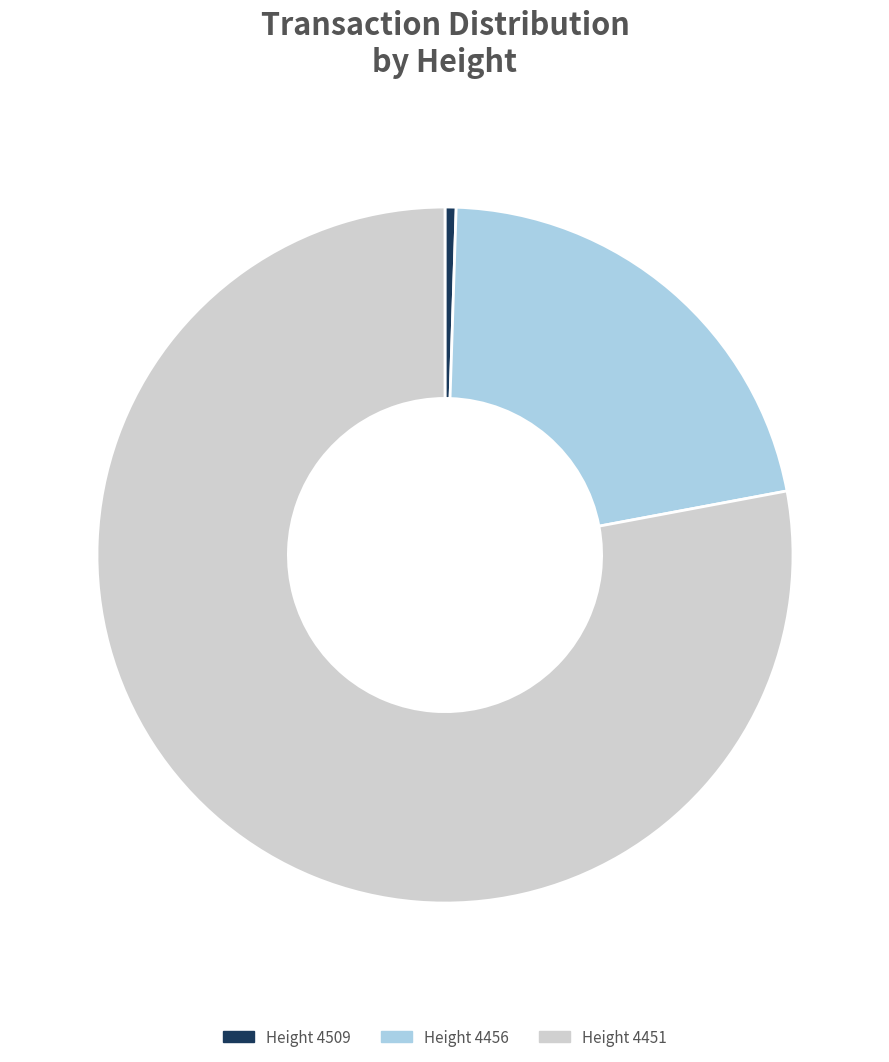

Is there any slice that represents more than half of the pie?

Yes